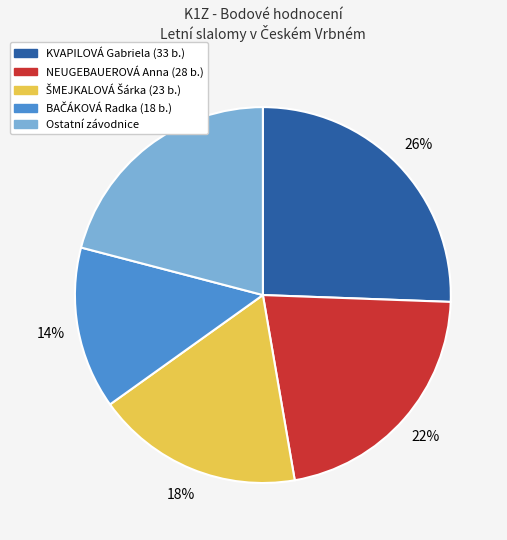

To the nearest percent, what is the average slice percentage?

20%